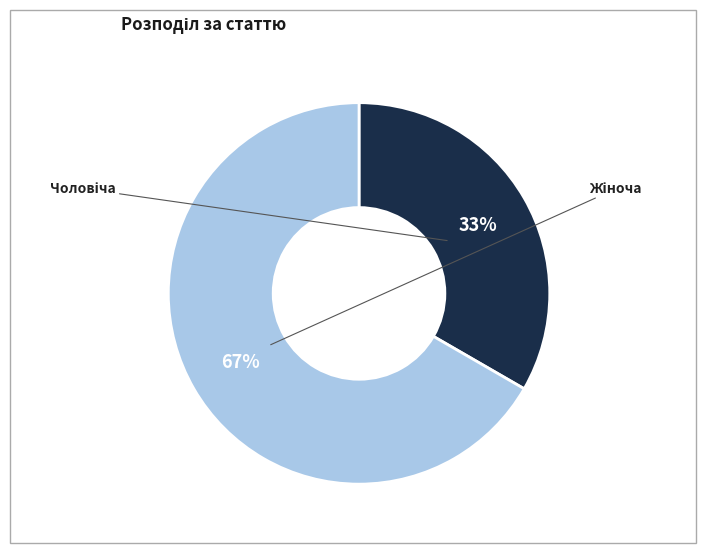

Is the sum of Жіноча and Чоловіча greater than half?

Yes